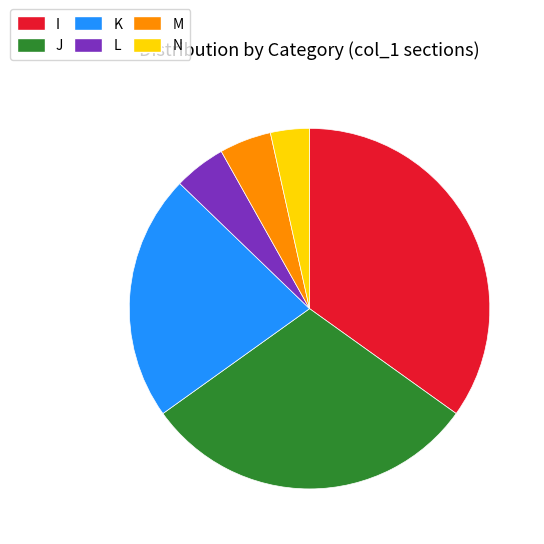

Is M the majority of the pie?

No